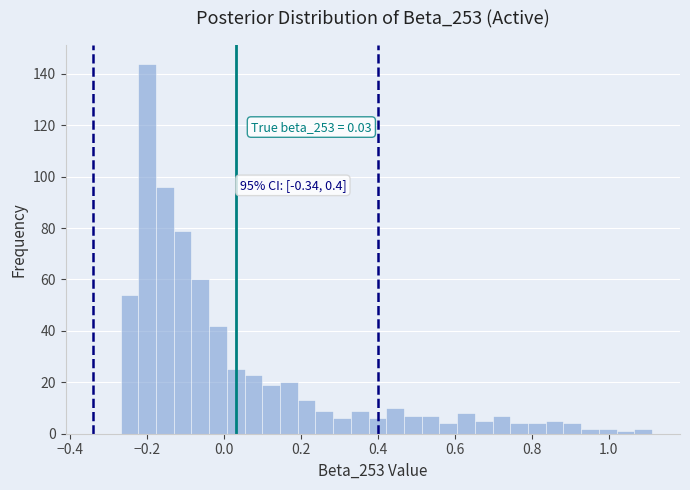

Read against the x-axis, roughly where is the centre of the tallest bar?

-0.20